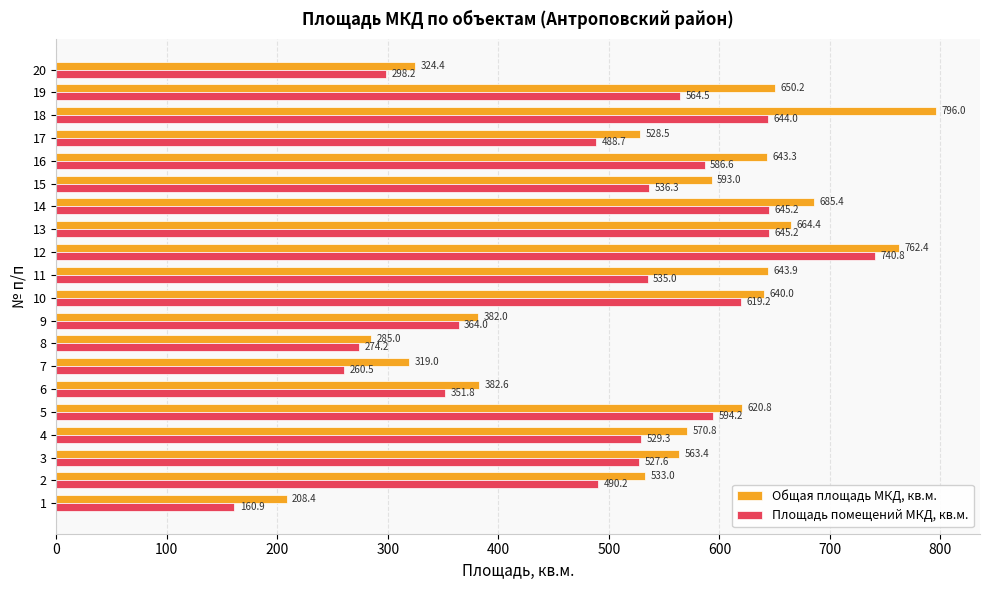

The value of Площадь помещений МКД, кв.м. at 1 is 160.9. True or false?

True